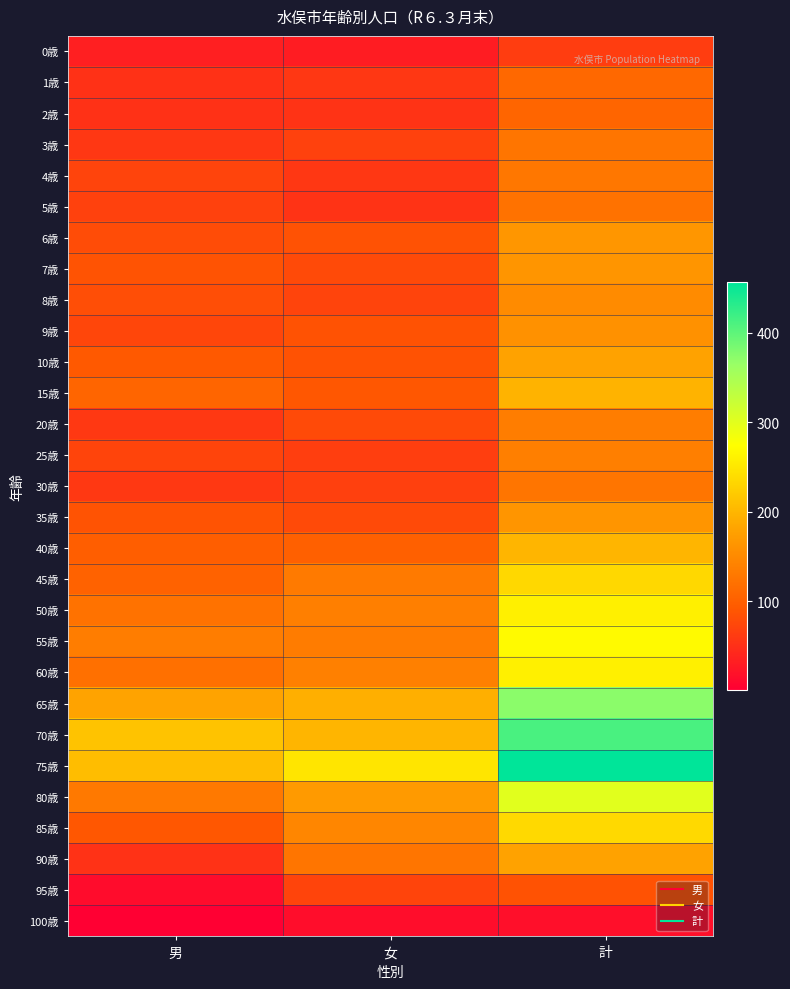

Between 男 and 計, which series saw the biggest shift?

75歳